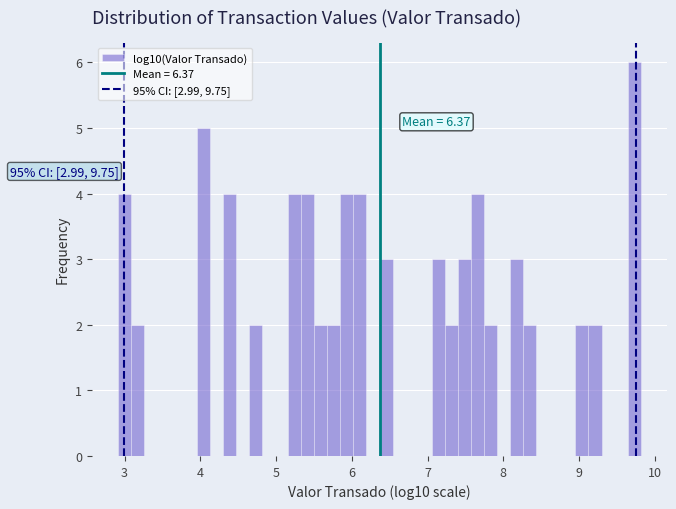

Read against the x-axis, roughly where is the centre of the tallest bar?

9.7